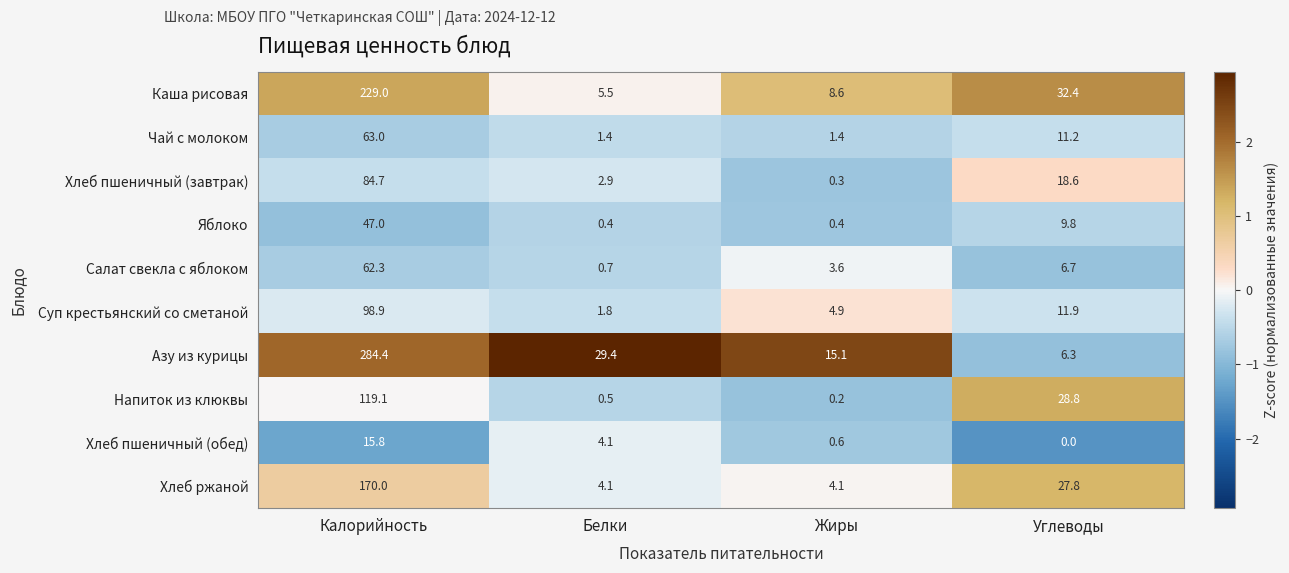

What is the difference between the Азу из курицы values at Белки and Калорийность?

255.0